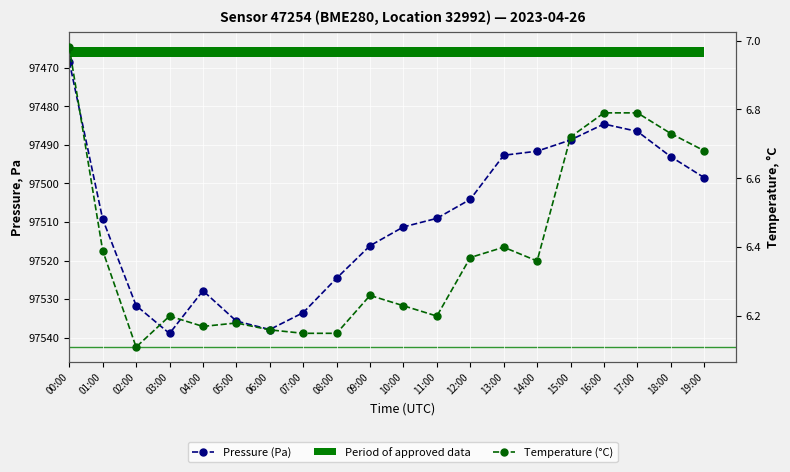

Read the Pressure (Pa) value at 17:00.

97486.5